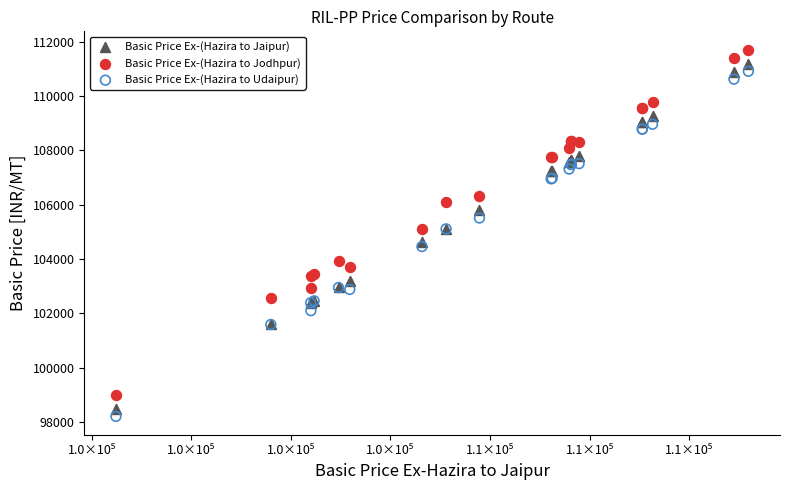

Which series contains the highest Y value?

Basic Price Ex-(Hazira to Jodhpur)